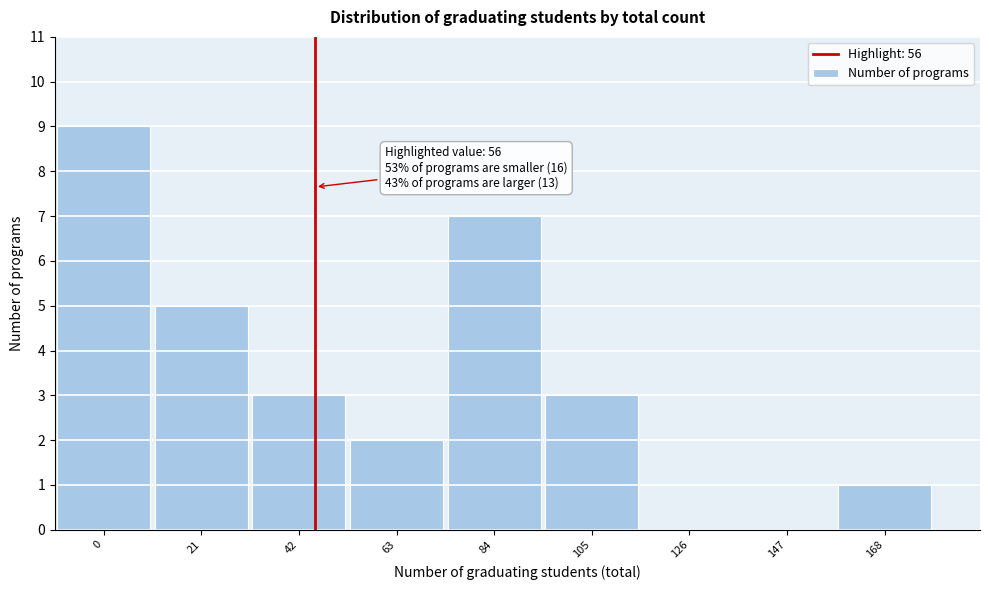

The value at 126 is -5. True or false?

False